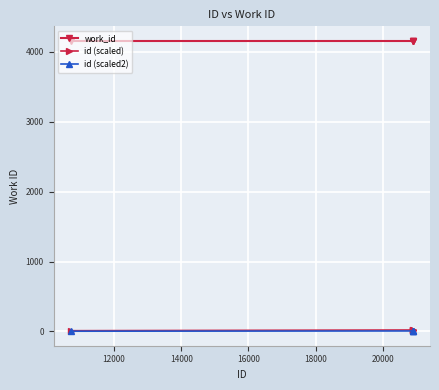

What is the maximum value shown in the chart?

4159.0